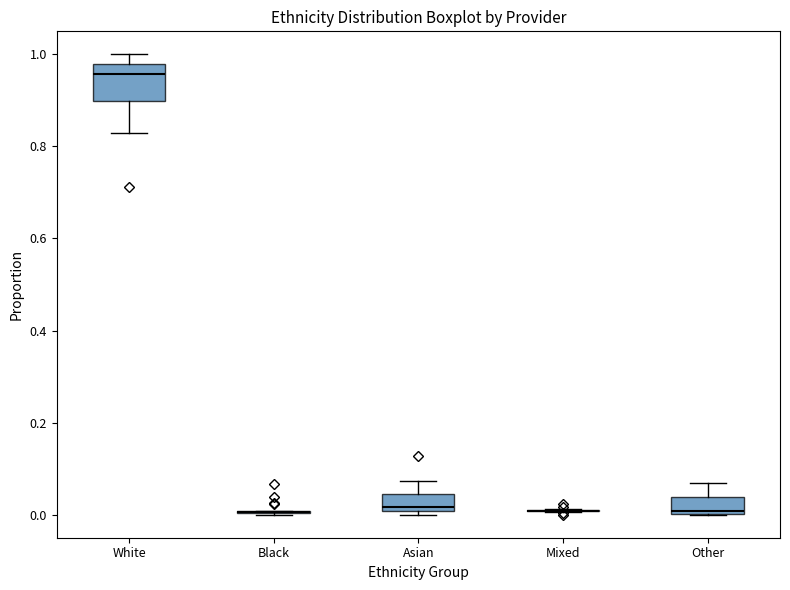

Reading left to right, read every box against the y-axis: the position of its median line, the range the box covers, and the ends of its whiskers. The values are not printed on the chart, so give them approximately, as read against the axis.

White: median 0.96, box 0.90 to 0.98, whiskers 0.82 to 1.00
Black: box collapsed to a line at 0.00, whiskers 0.00 to 0.00
Asian: median 0.02, box 0.00 to 0.04, whiskers 0.00 (just below the box's lower edge) to 0.08
Mixed: box collapsed to a line at 0.00, whiskers 0.00 to 0.02
Other: median 0.00, box 0.00 to 0.04, whiskers 0.00 to 0.06